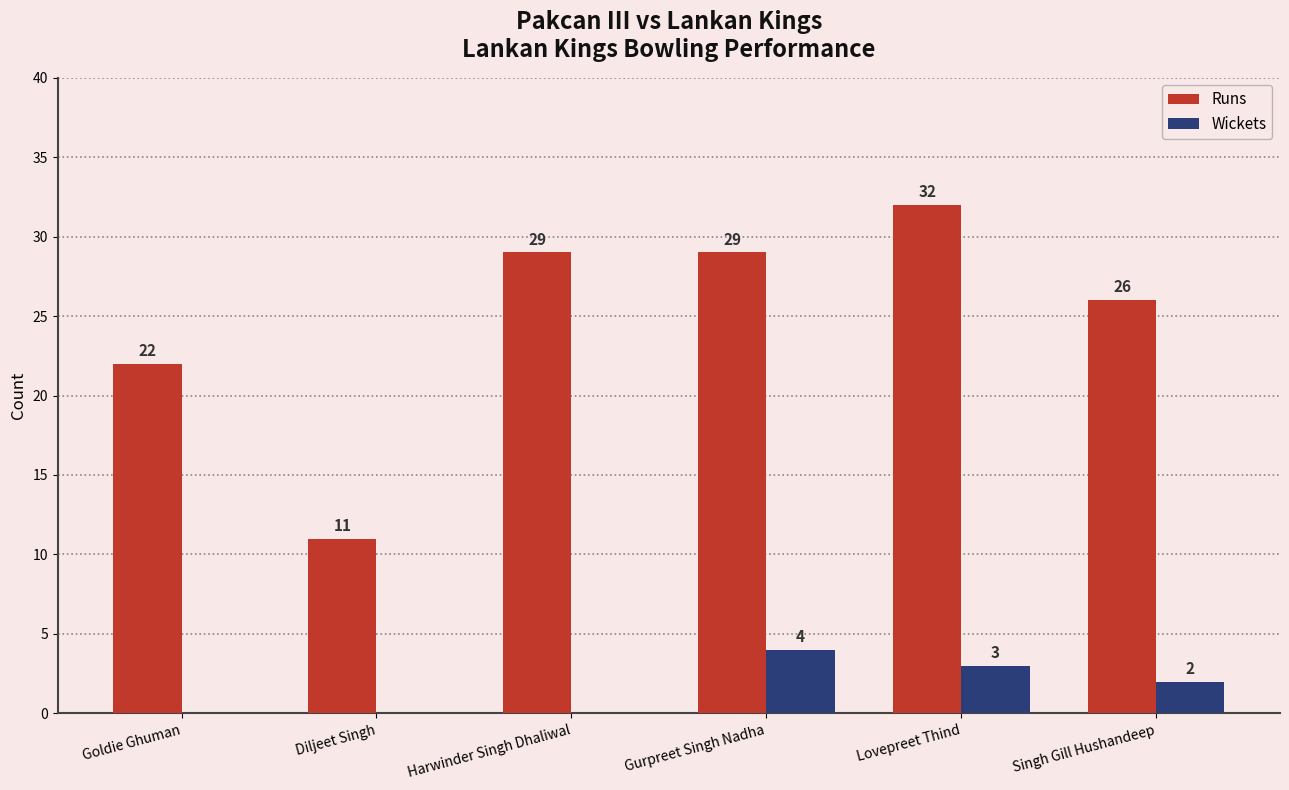

Reading left to right, transcribe all the data shown in this chart.

Runs: Goldie Ghuman=22	Diljeet Singh=11	Harwinder Singh Dhaliwal=29	Gurpreet Singh Nadha=29	Lovepreet Thind=32	Singh Gill Hushandeep=26
Wickets: Goldie Ghuman=0	Diljeet Singh=0	Harwinder Singh Dhaliwal=0	Gurpreet Singh Nadha=4	Lovepreet Thind=3	Singh Gill Hushandeep=2